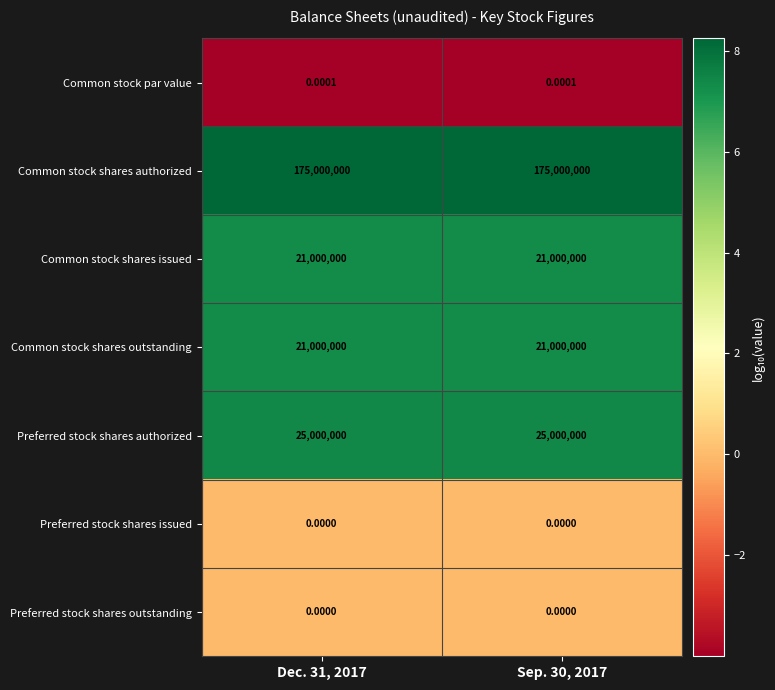

Which series has the largest total across all categories?

Common stock shares authorized